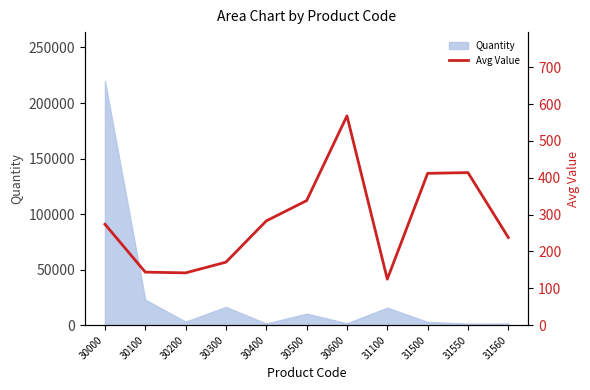

The value at 31500 is 412. True or false?

True